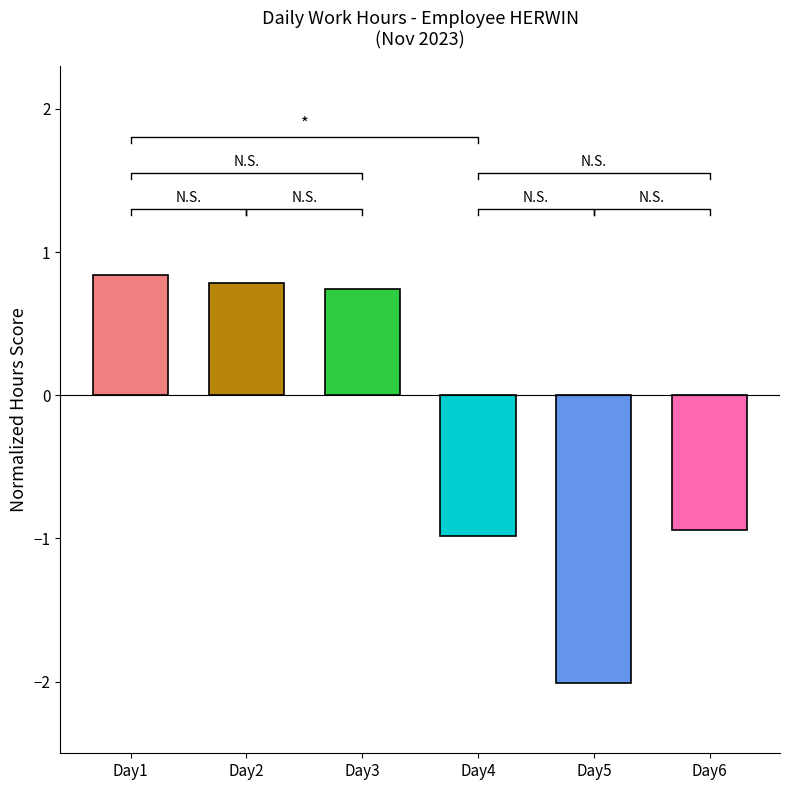

List the labels in order of value, smallest first.

Day5, Day4, Day6, Day3, Day2, Day1